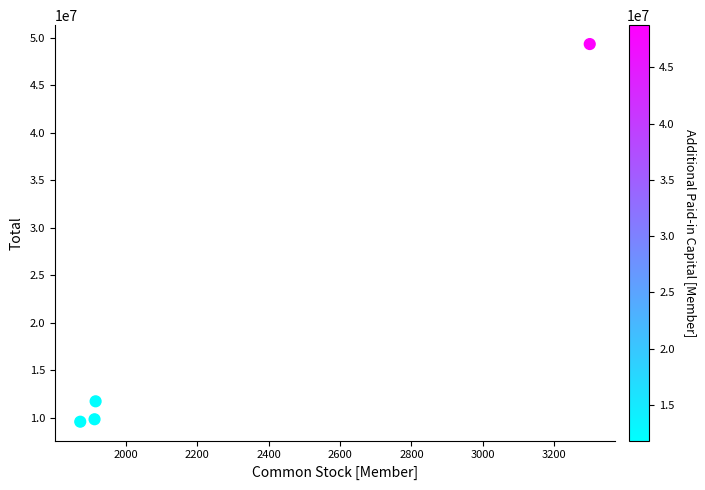

What is the range of Y values (max minus min)?

39756386